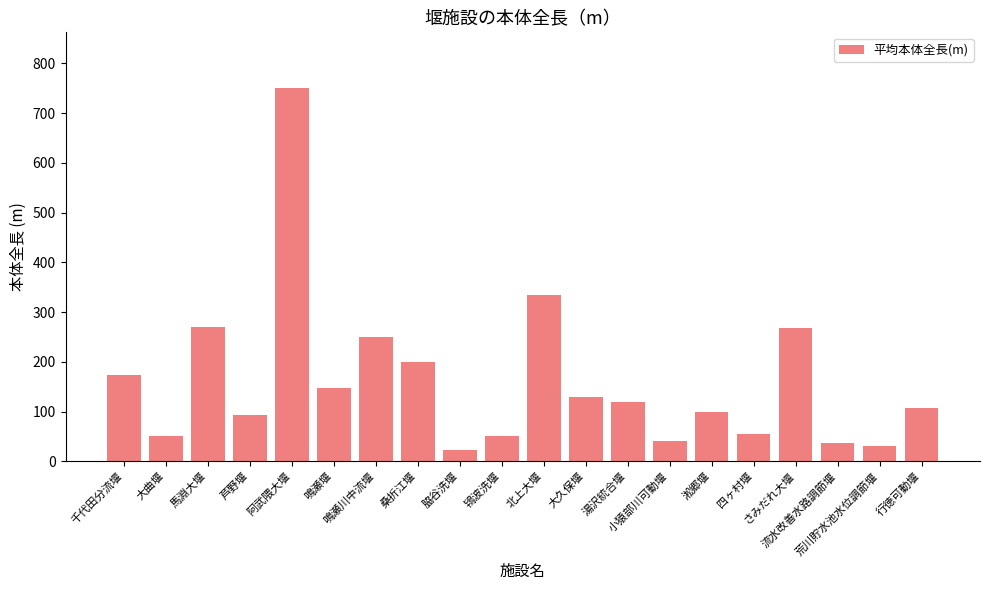

What is the smallest value displayed?

23.6